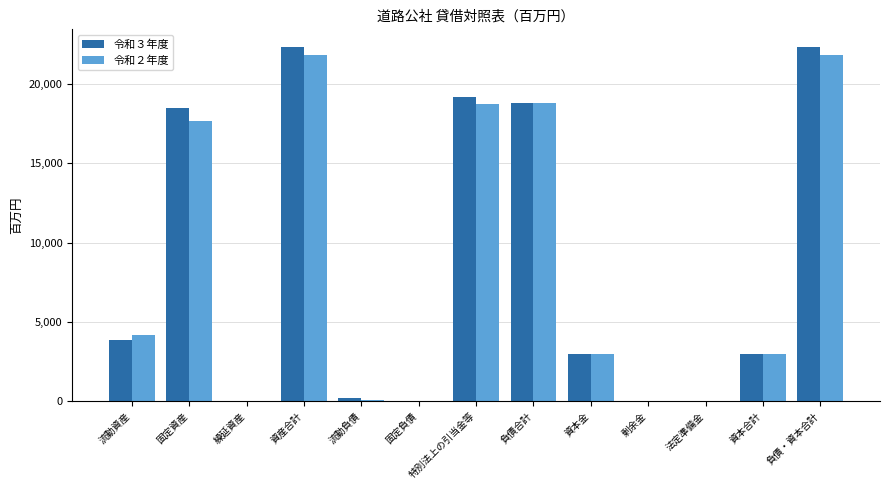

How many groups of bars are there?

13